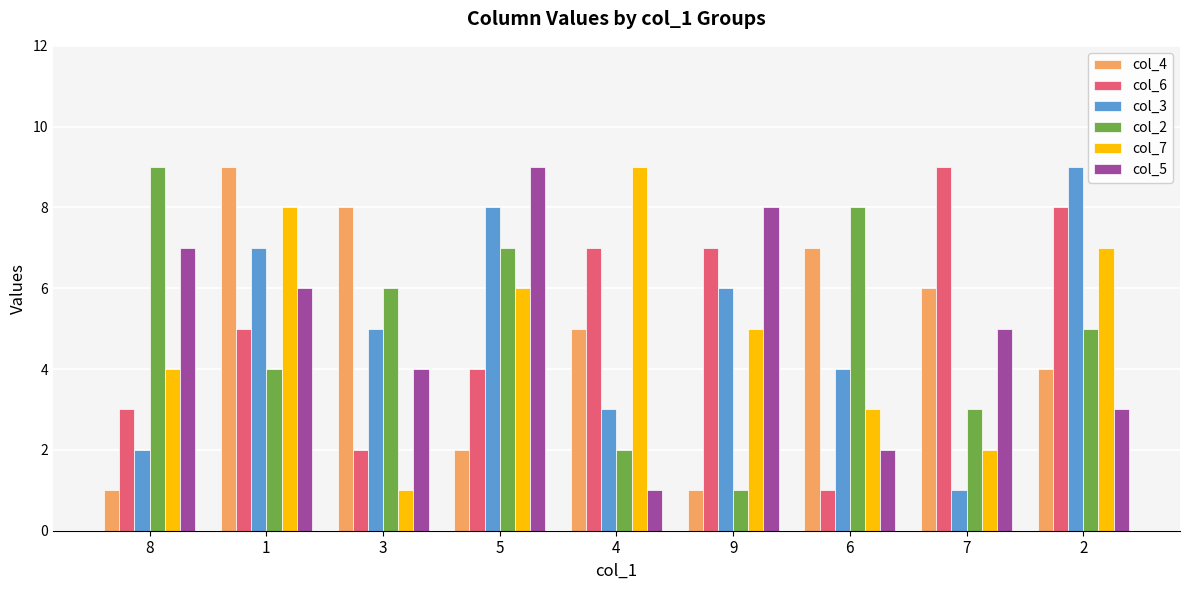

What is the value of the col_6 bar at the 9th from the left?

8